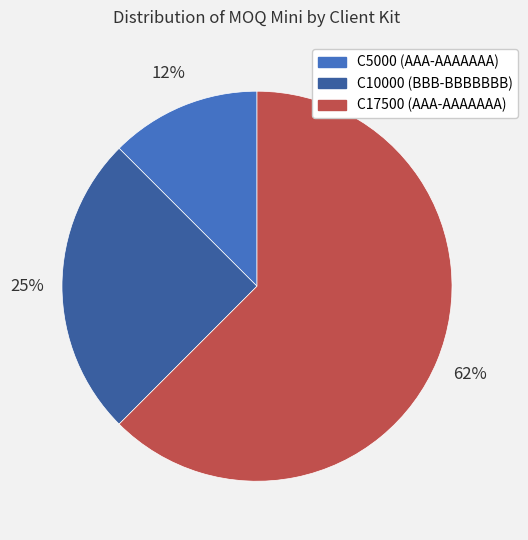

Is the sum of C10000 (BBB-BBBBBBB) and C17500 (AAA-AAAAAAA) greater than half?

Yes